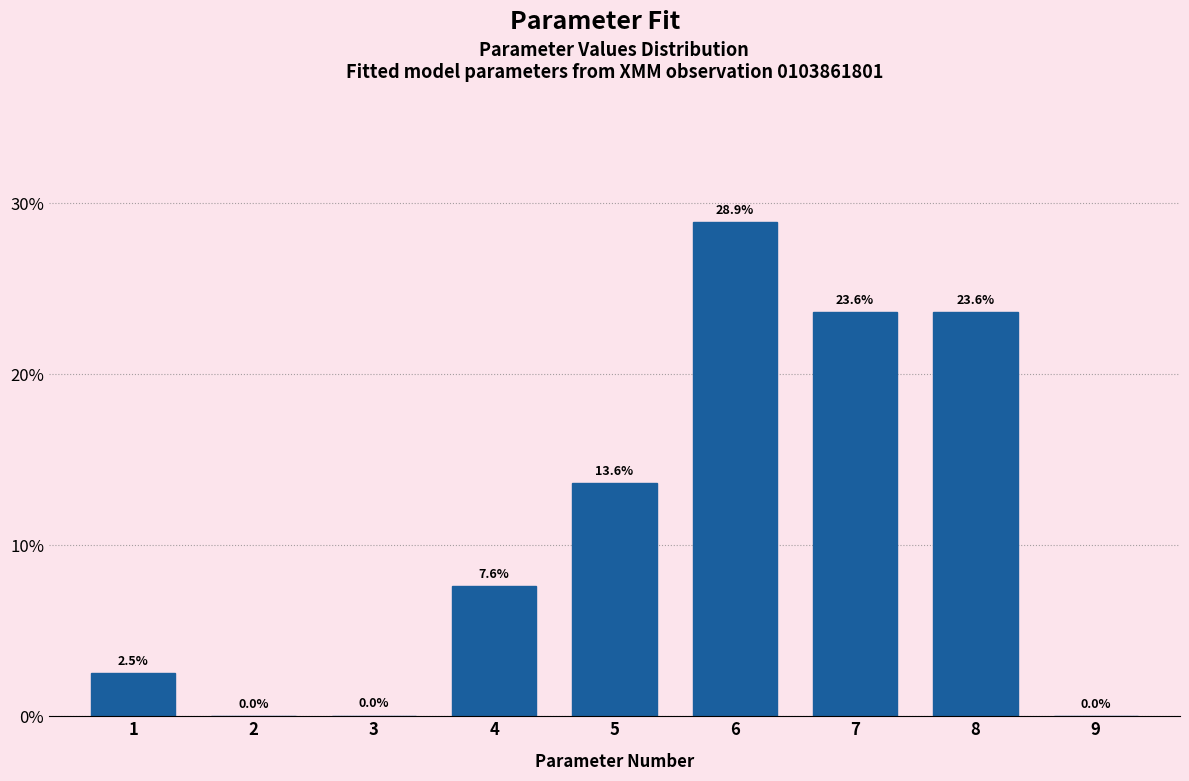

Which label corresponds to the largest value in the chart?

6